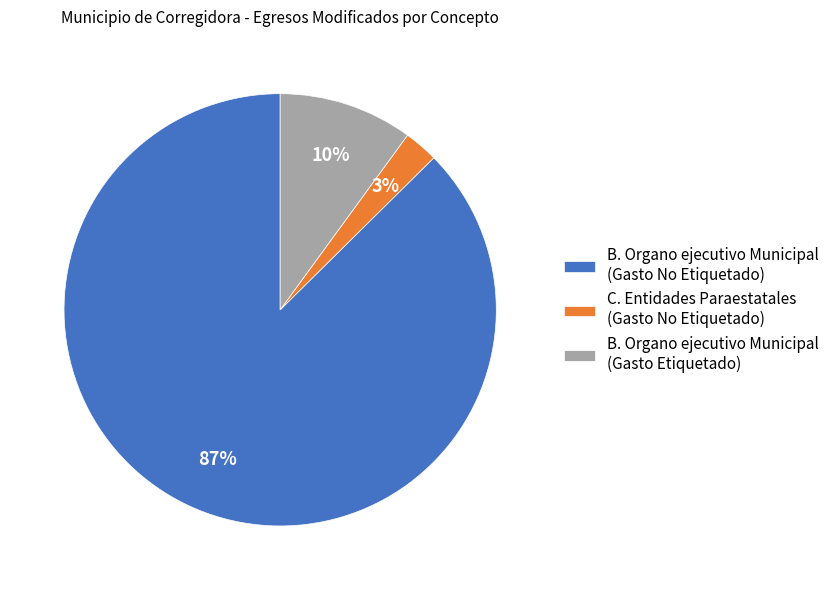

True or false: B. Organo ejecutivo Municipal (Gasto No Etiquetado) accounts for 87% of the total.

True